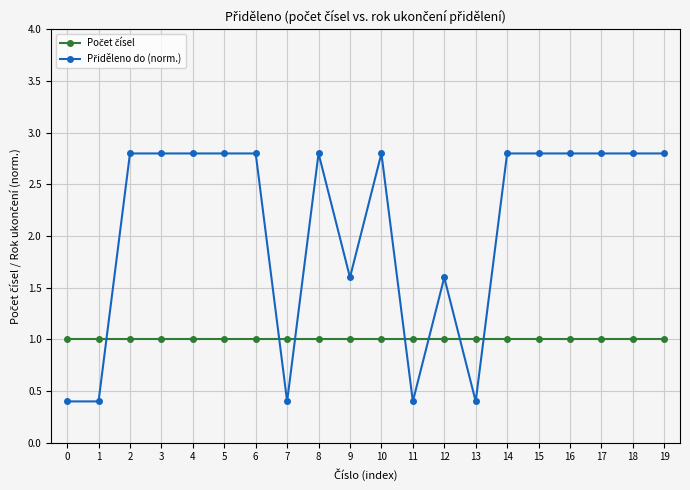

Does the chart have visible grid lines?

Yes